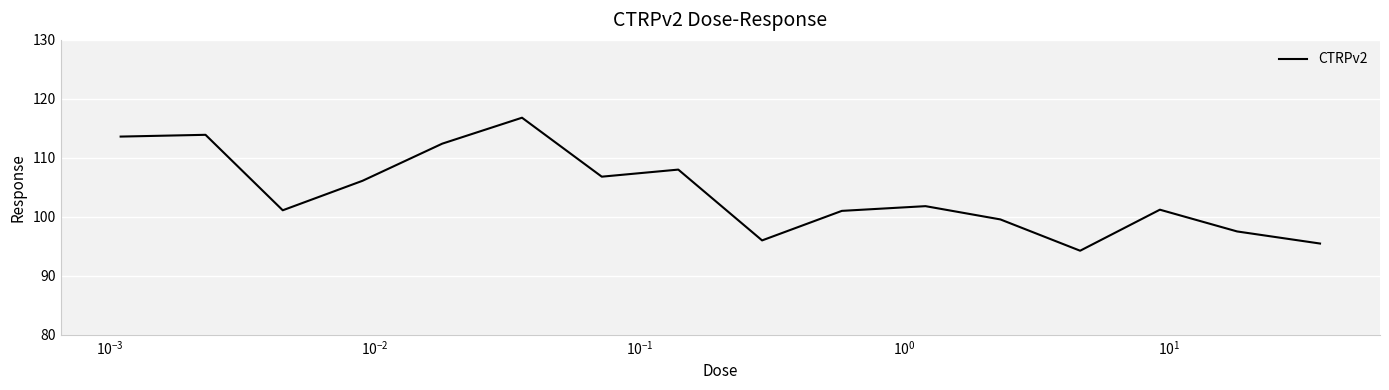

What is the difference between the maximum and minimum values?

22.6